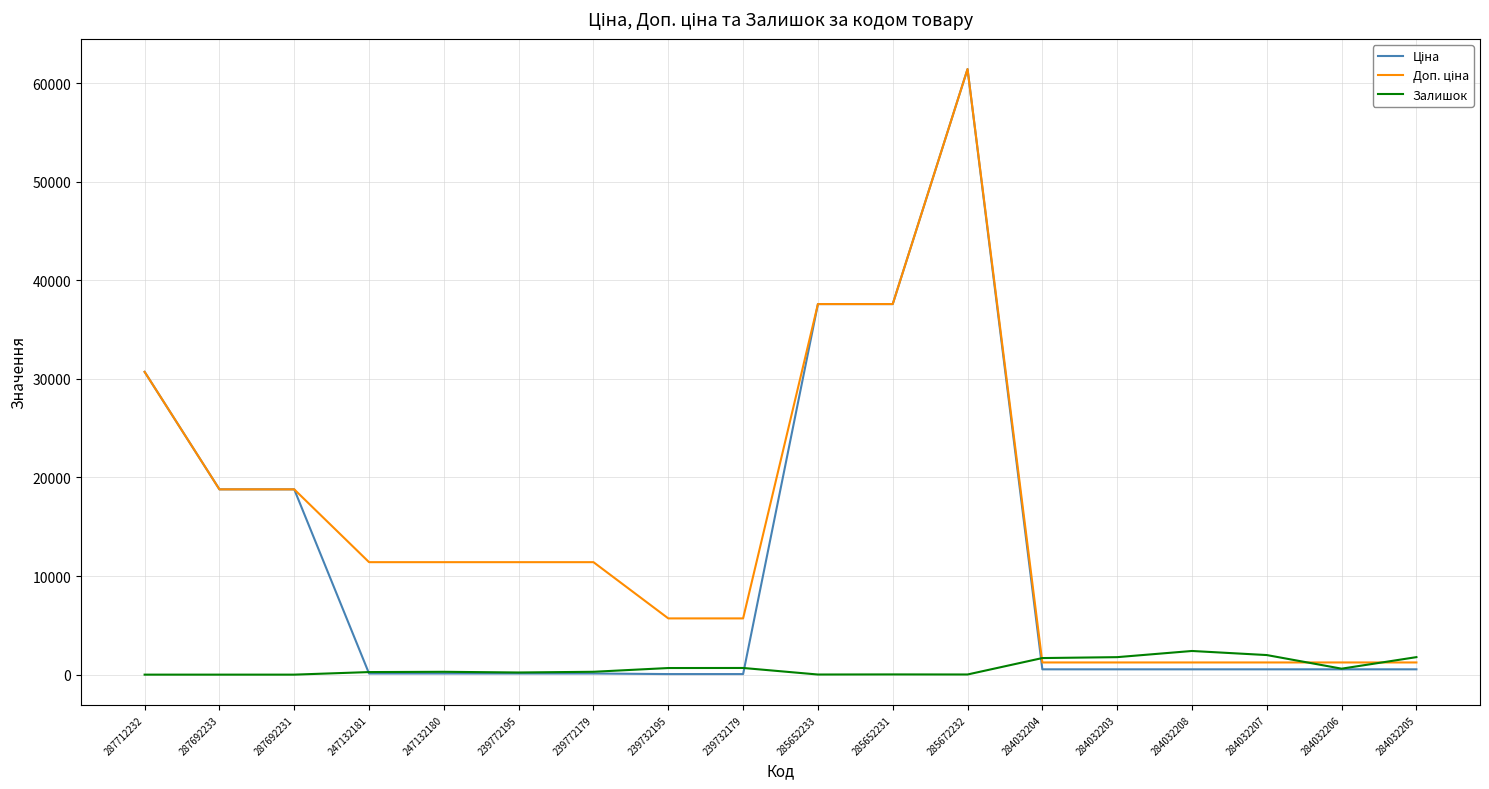

At which category is the sum across all series the highest?

285672232